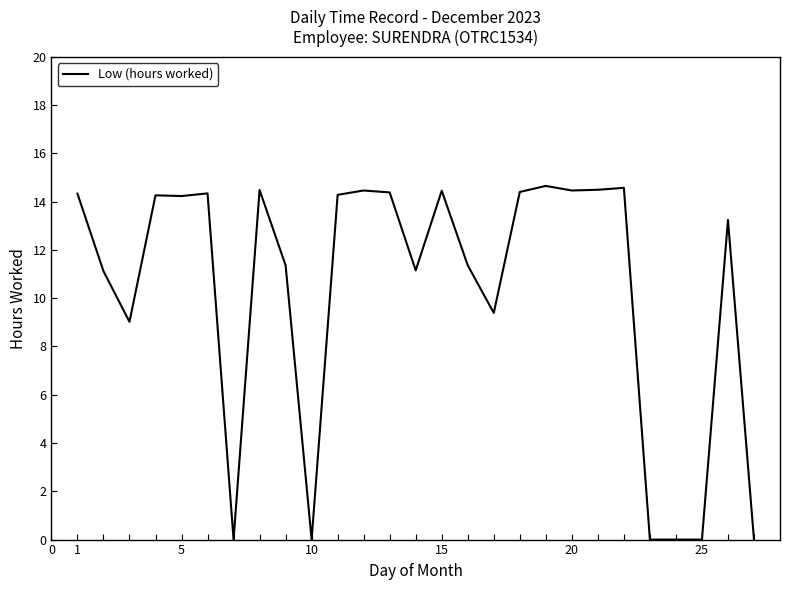

What is the difference between the maximum and minimum values?

14.7